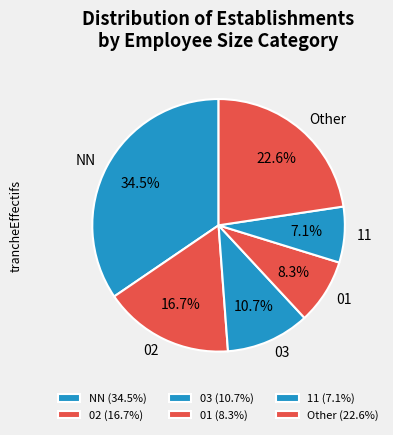

Approximately how many times larger is the value at 02 compared to 03?

1.6